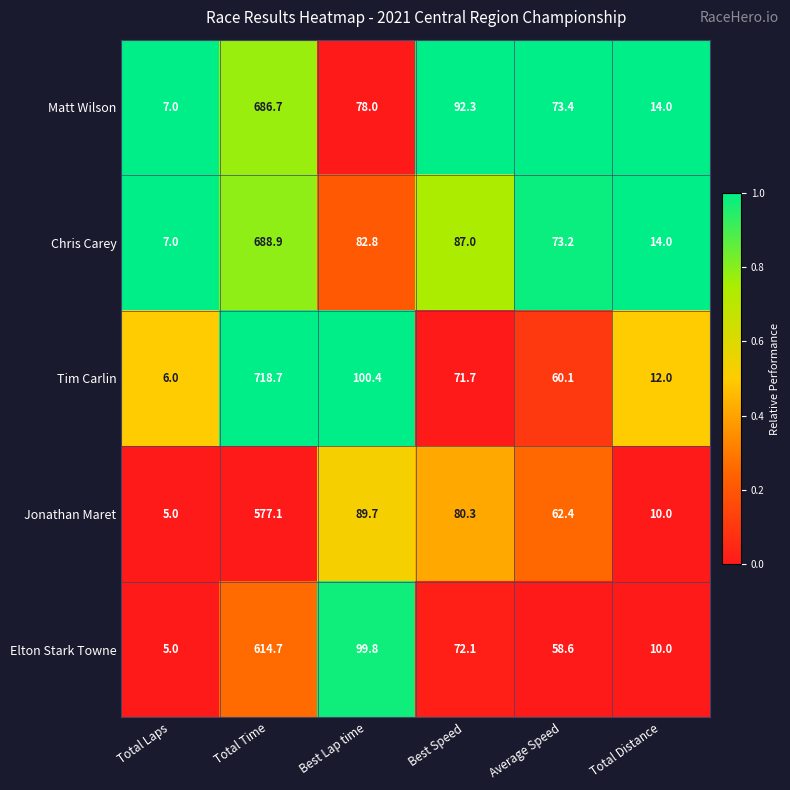

What is the maximum value shown in the chart?

718.7